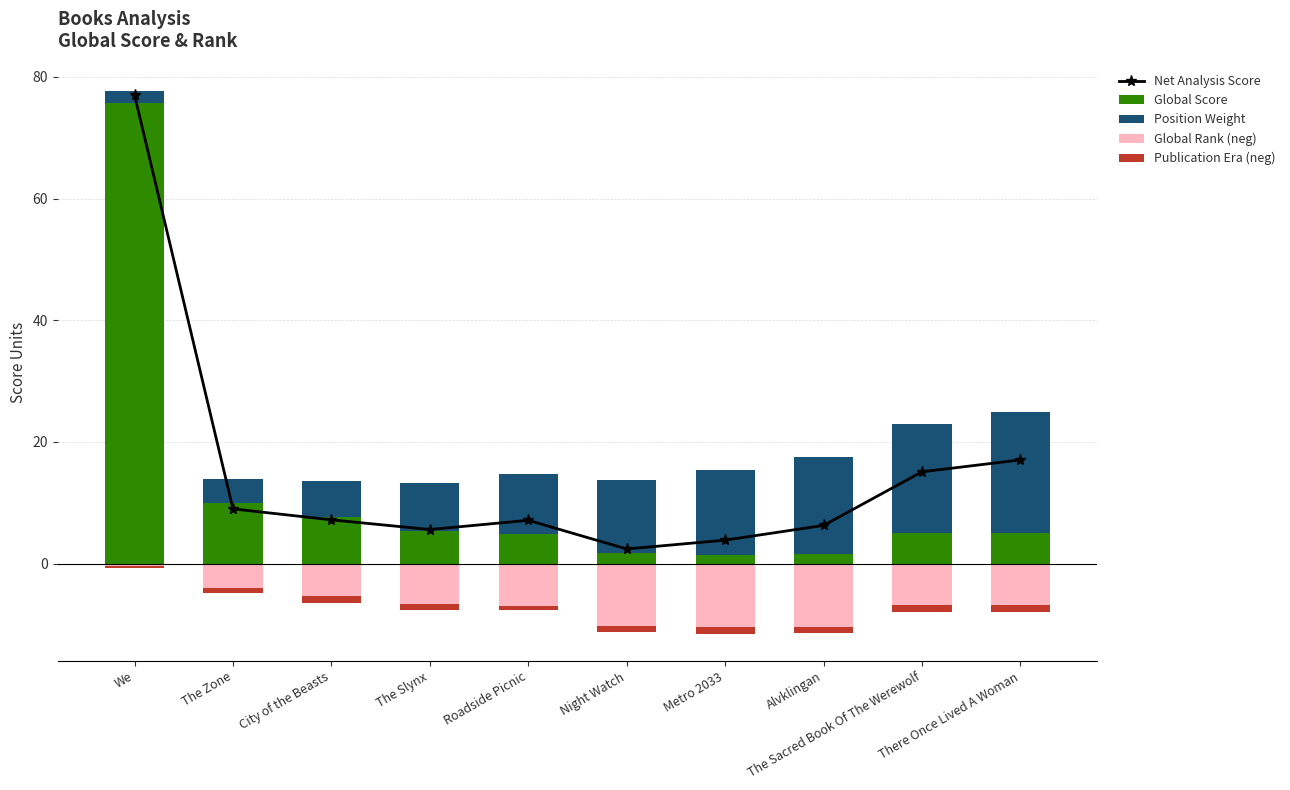

What is the label of the 6th bar from the right?

Roadside Picnic